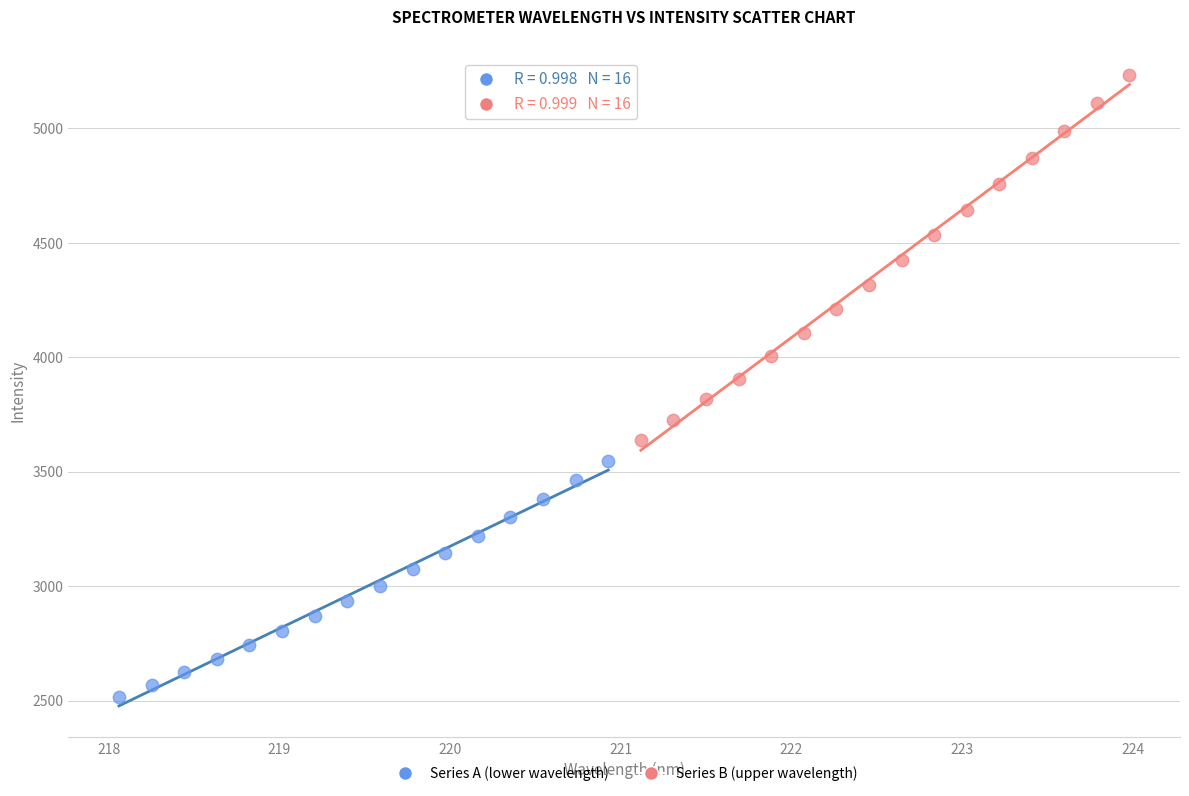

Which series has the largest Y range (max minus min)?

Series B (upper wavelength)